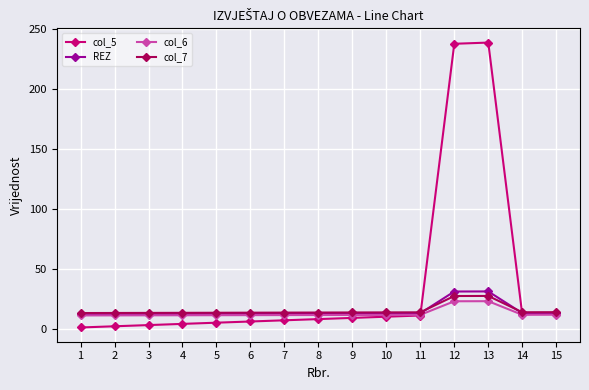

How many lines are shown in the chart?

4